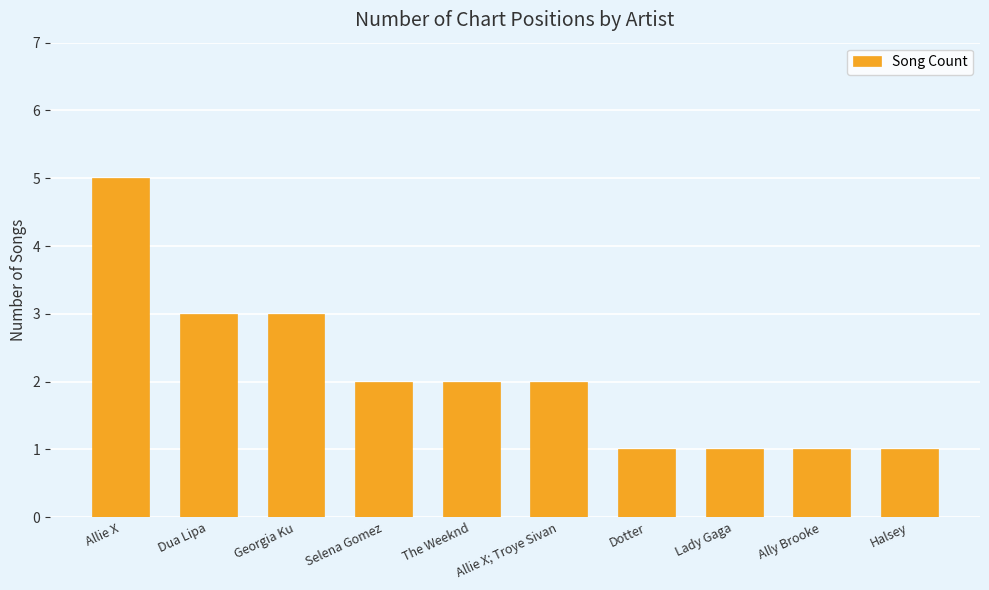

Are the bars grouped side by side (vs. stacked)?

No